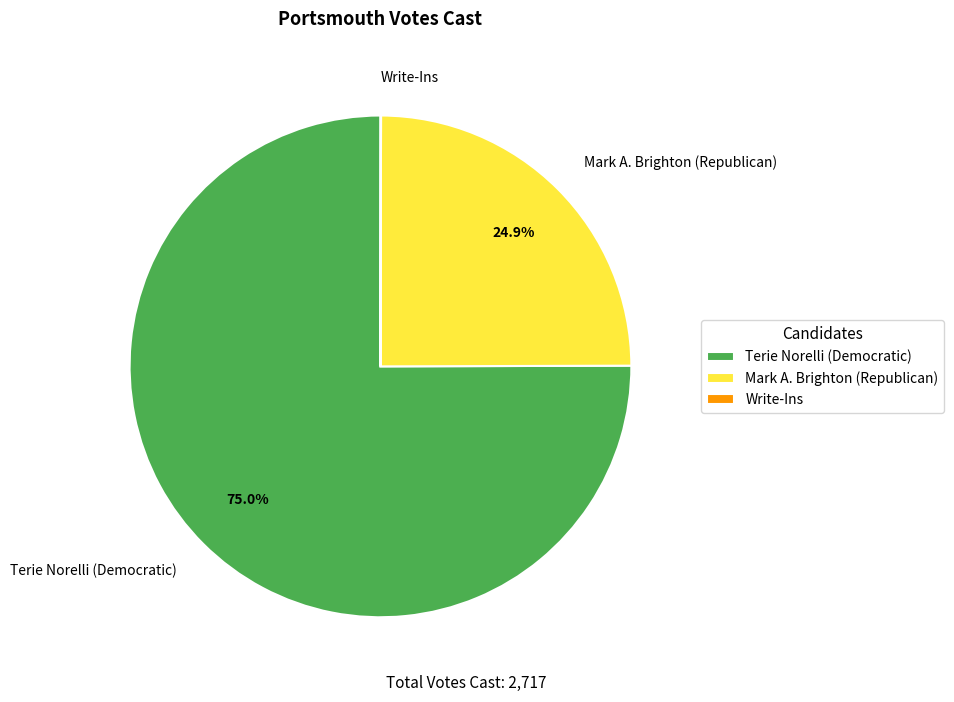

Does Terie Norelli (Democratic) account for over 50% of the chart?

Yes